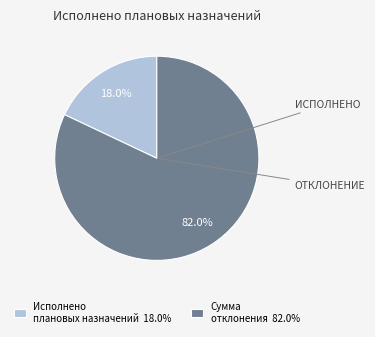

What is the smallest slice in the pie chart?

Исполнено плановых назначений 18.0%